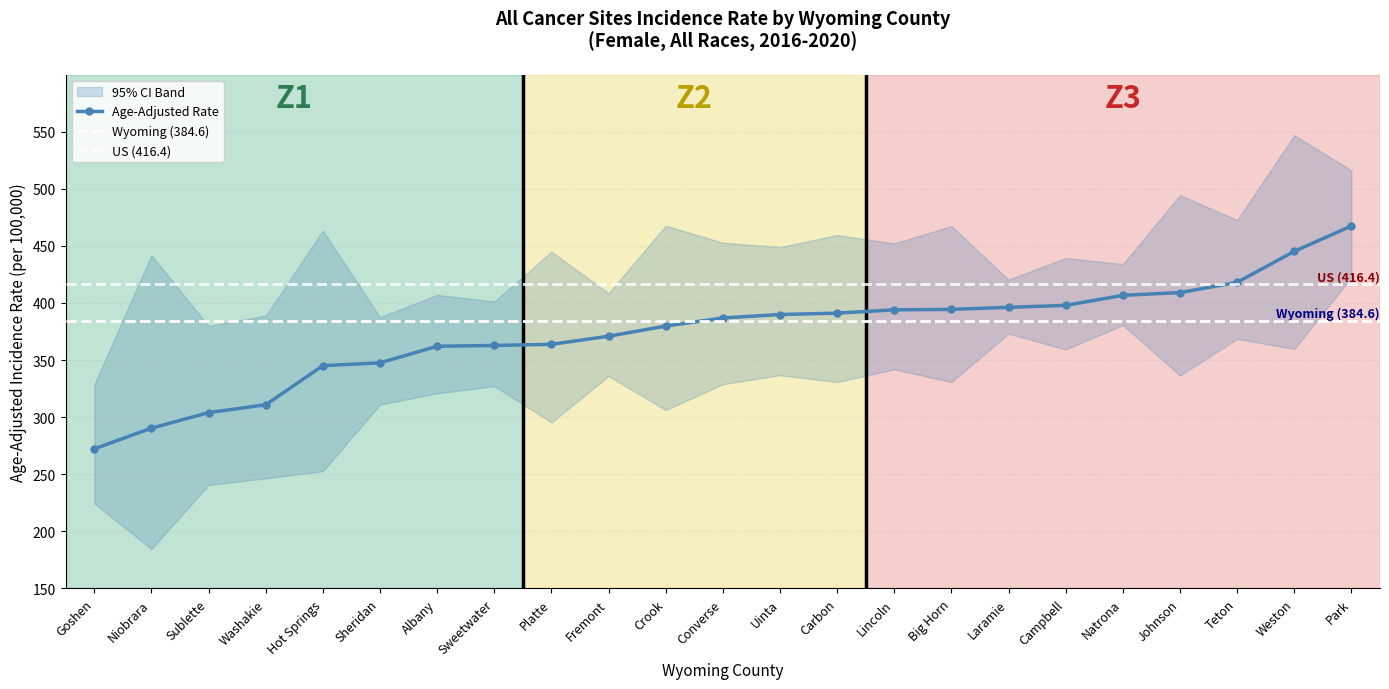

How many interior local valleys does the Upper 95% CI series have?

9